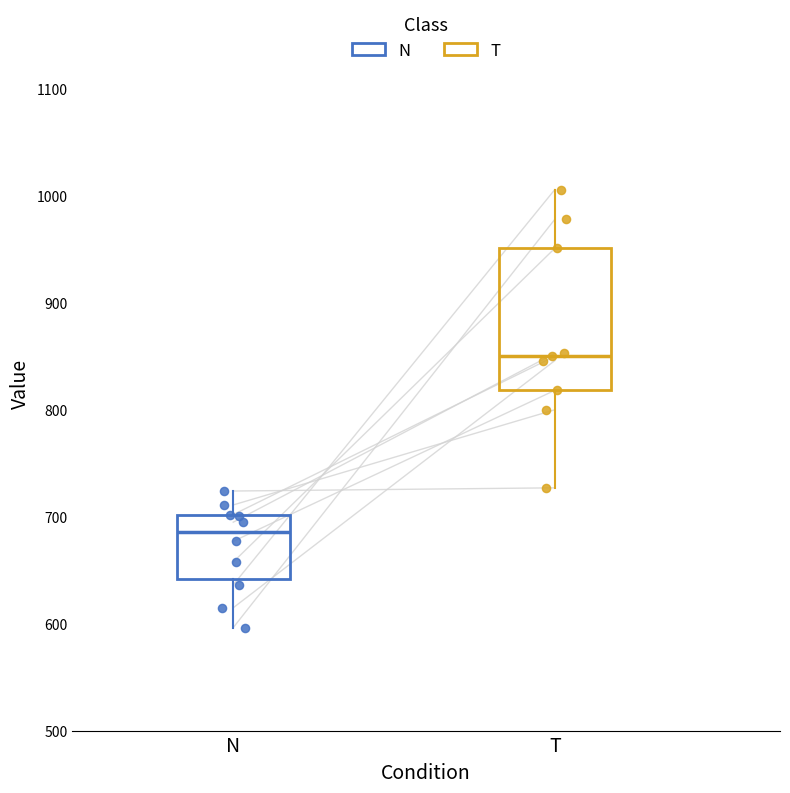

Which box is the tallest, from its lower edge to its upper edge?

T